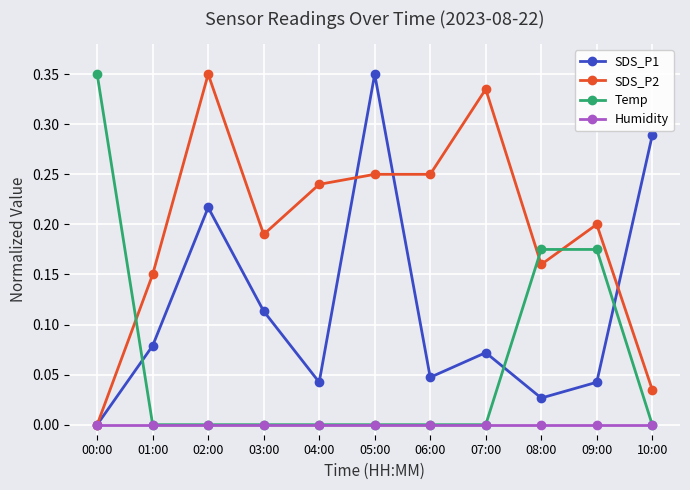

How many values in the SDS_P1 series exceed 0?

10